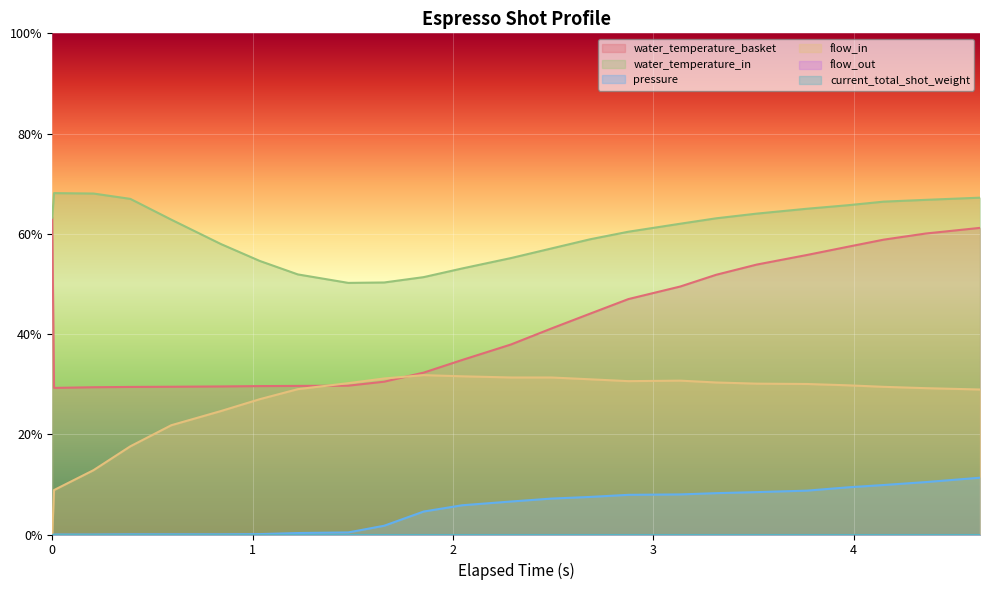

How many values in pressure are above zero?

21